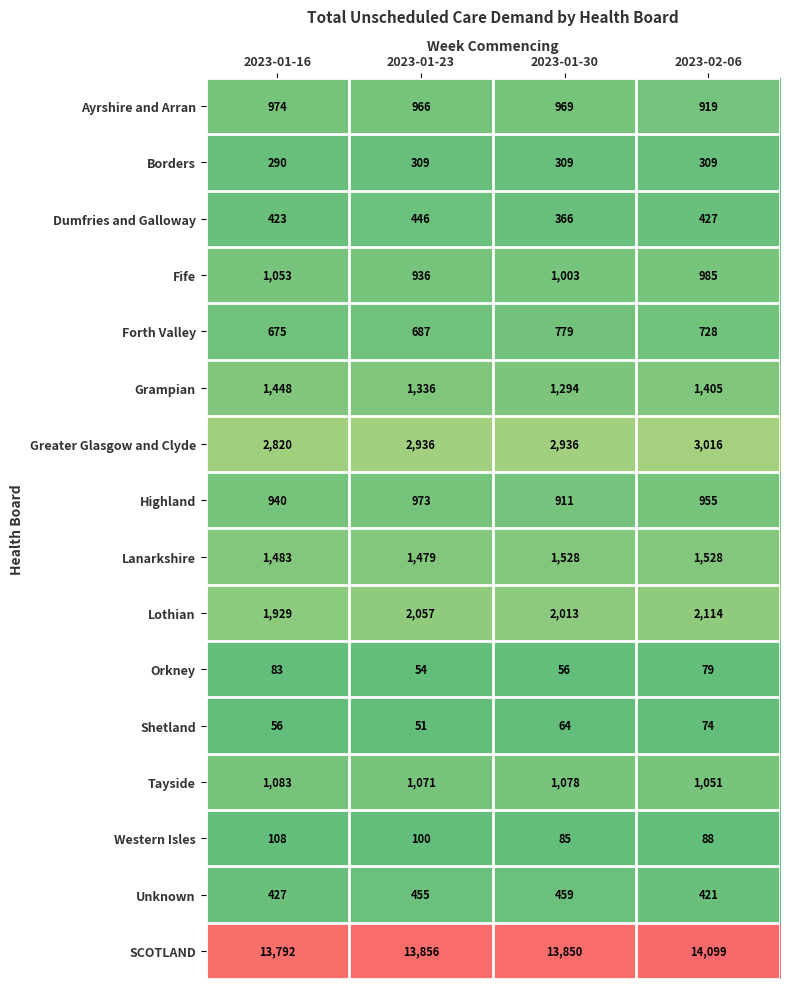

How many data points in Borders are less than 309?

1